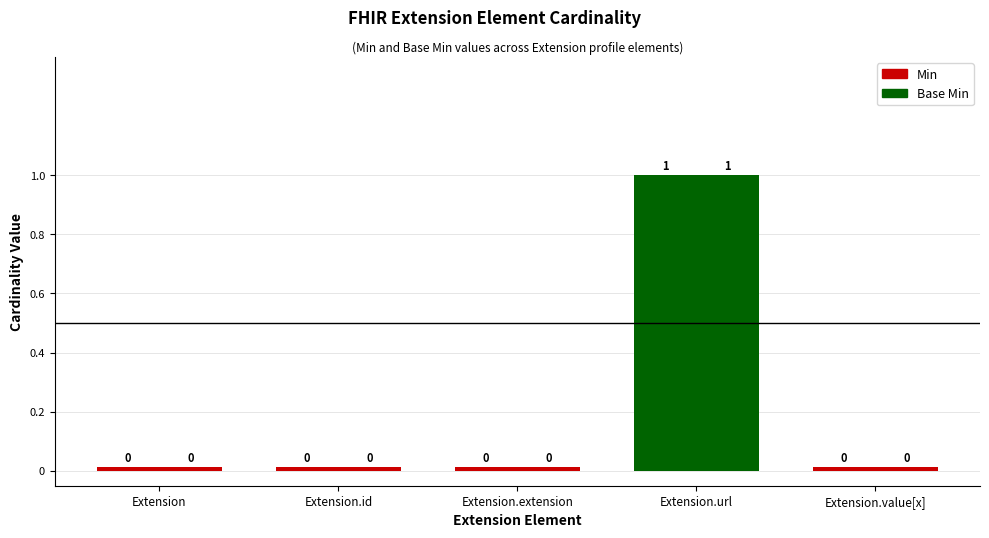

Rank the series by their maximum value, from highest to lowest.

Min, Base Min